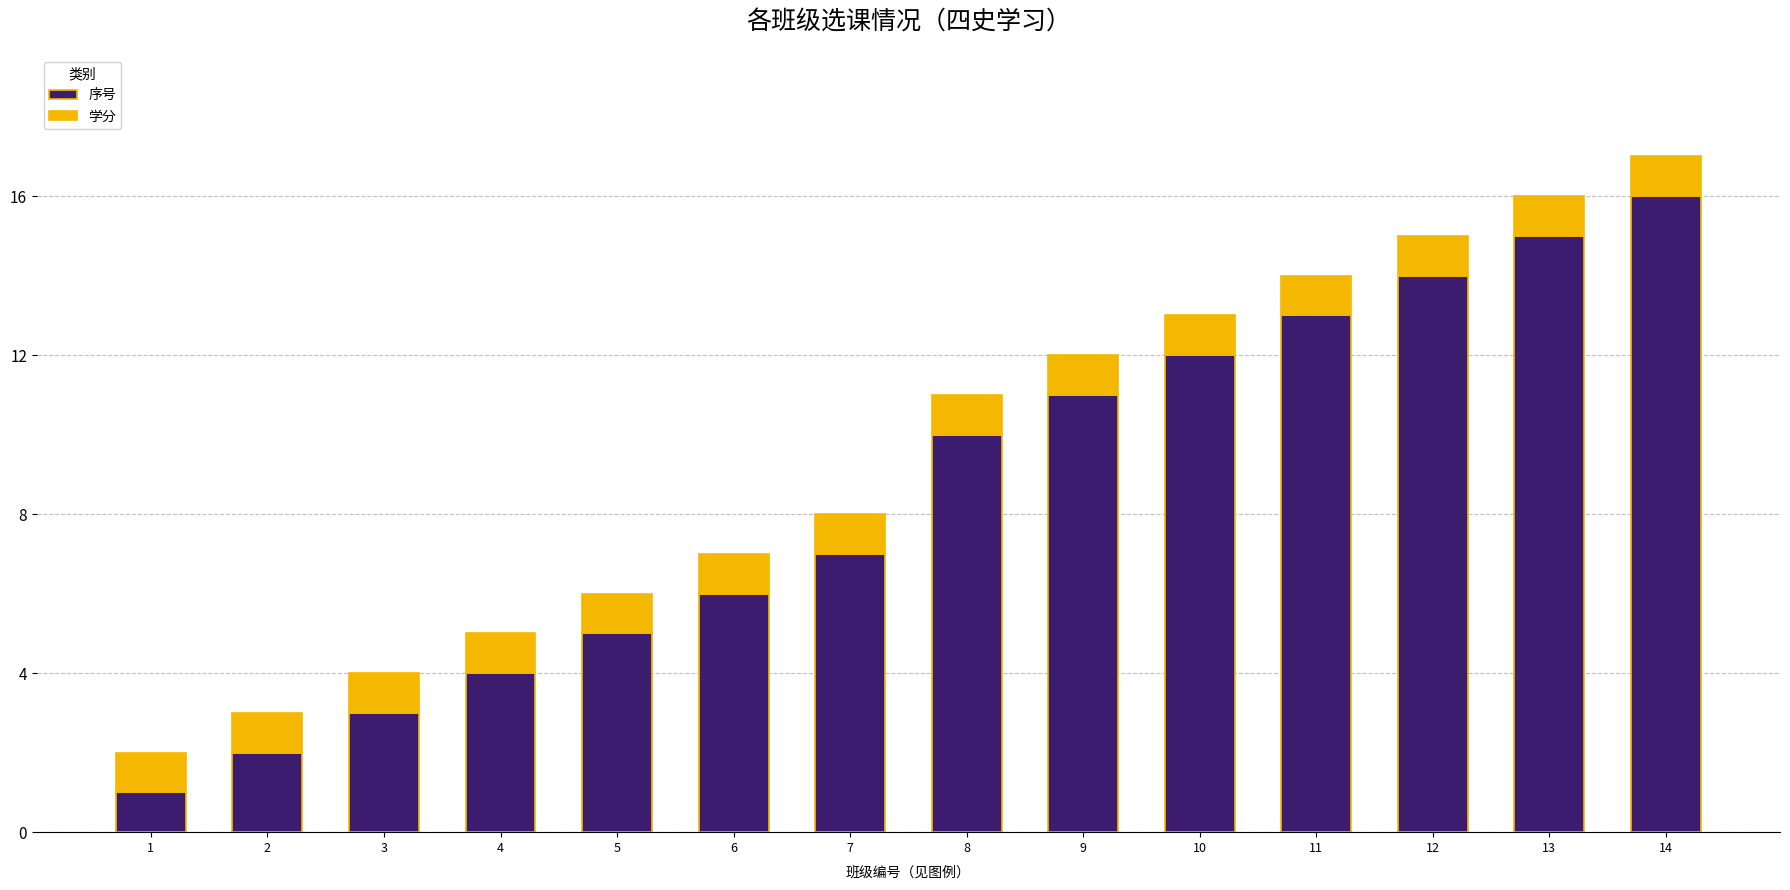

What is the maximum value for 序号?

16